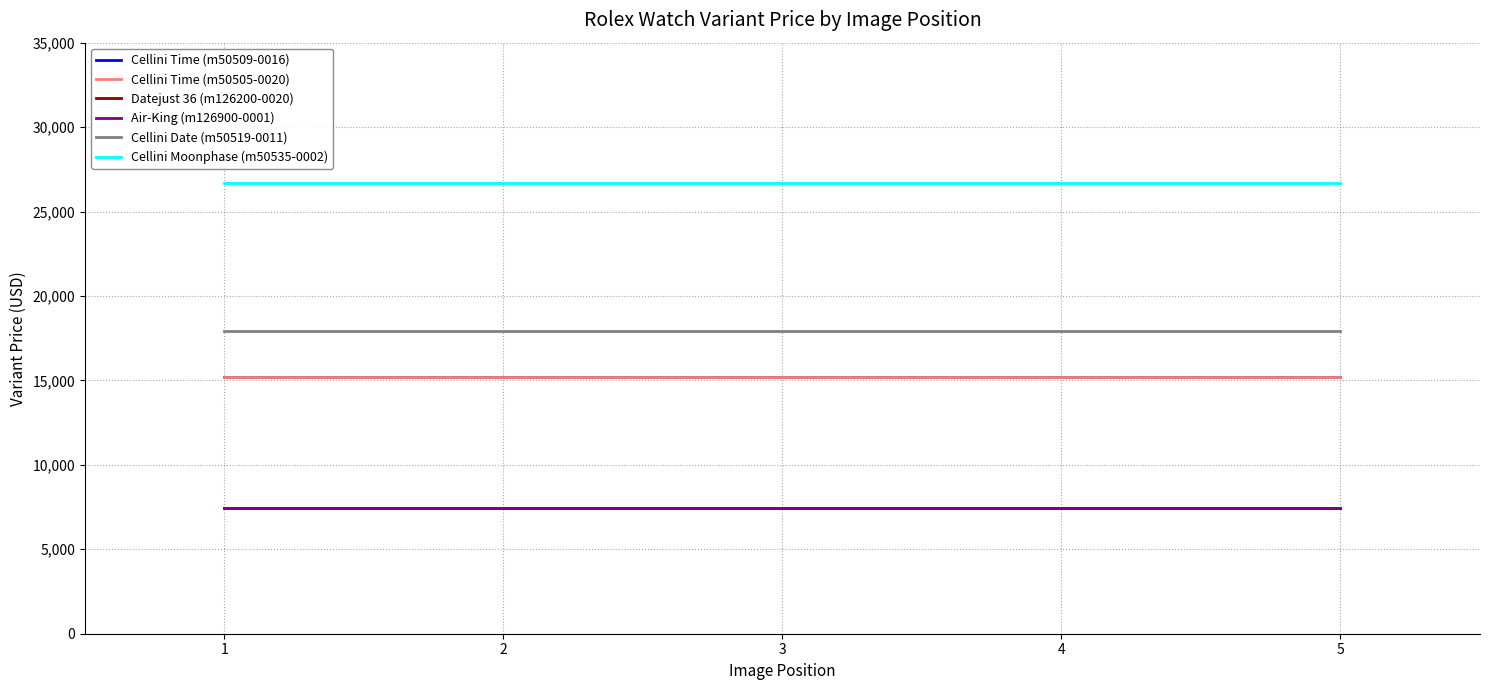

True or false: Air-King (m126900-0001) has a value of 12624 at 5.

False